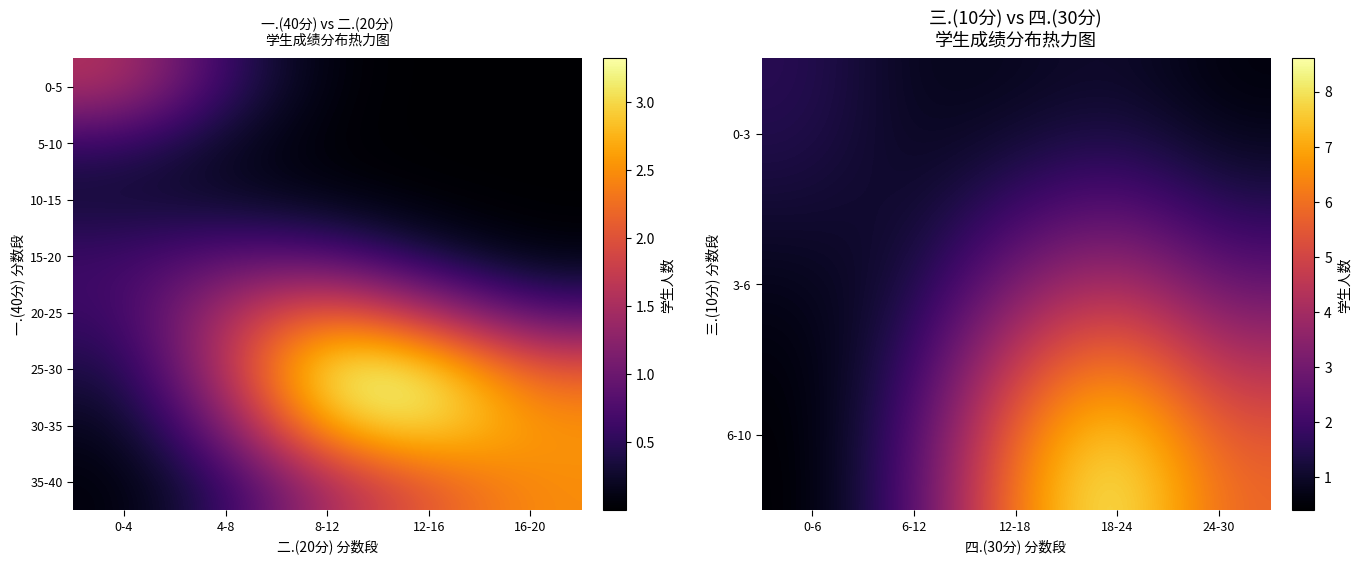

Reading left to right, list all the values displayed in this chart.

0-3: 0-6=1.6	6-12=0.8	12-18=0.8	18-24=1.0	24-30=0.5
3-6: 0-6=0.7	6-12=1.2	12-18=3.2	18-24=4.2	24-30=2.5
6-10: 0-6=0.4	6-12=2.3	12-18=6.5	18-24=8.6	24-30=5.8
15-20: 0-4=0.6	4-8=0.8	8-12=0.8	12-16=0.3	16-20=0.1
20-25: 0-4=0.6	4-8=1.6	8-12=2.2	12-16=1.5	16-20=0.7
25-30: 0-4=0.4	4-8=1.6	8-12=3.3	12-16=3.2	16-20=2.1
30-35: 0-4=0.2	4-8=1.1	8-12=2.9	12-16=3.2	16-20=2.5
35-40: 0-4=0.1	4-8=0.5	8-12=1.5	12-16=2.1	16-20=2.5